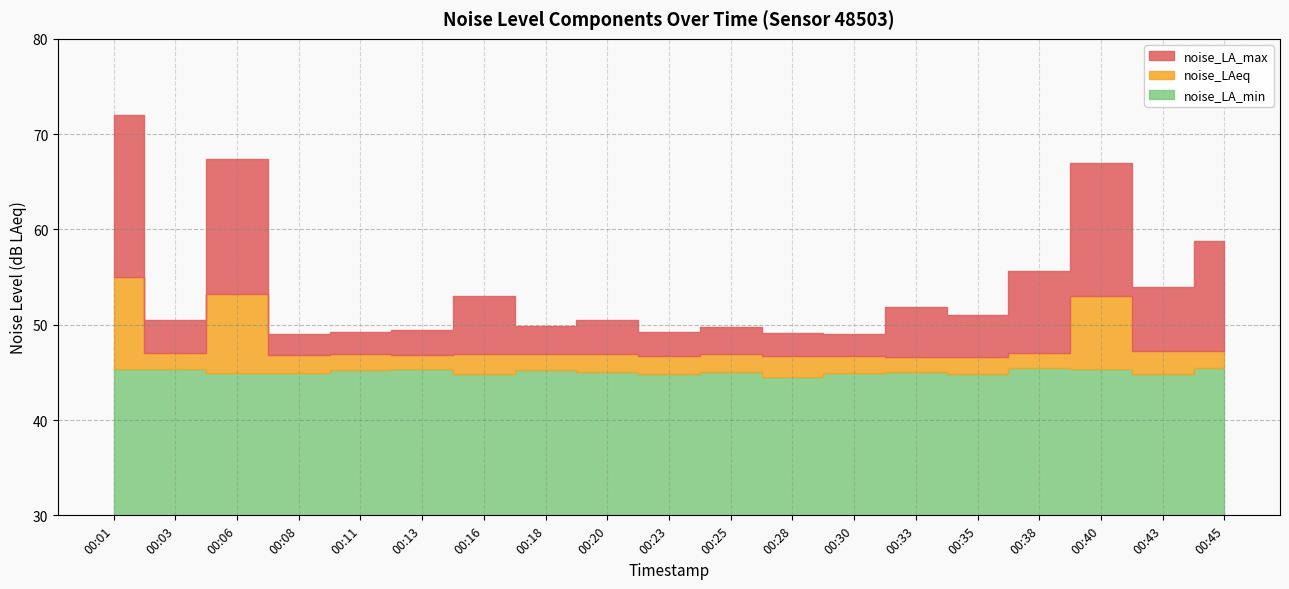

What are all the series names shown in the legend?

noise_LA_max, noise_LAeq, noise_LA_min